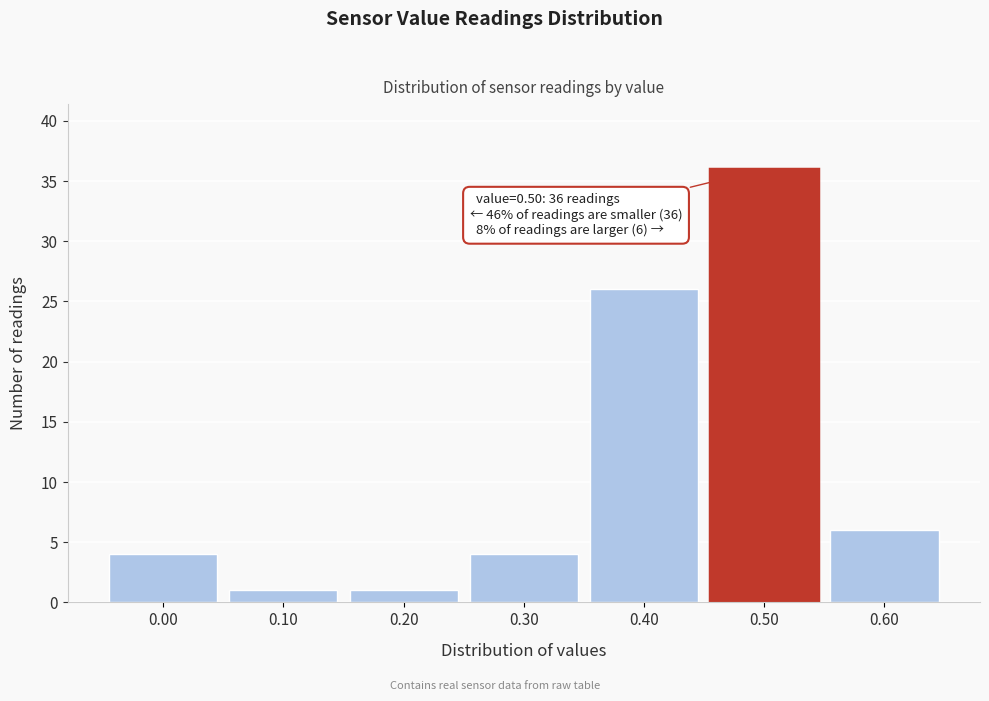

Reading left to right, list all the values displayed in this chart.

0.00=4	0.10=1	0.20=1	0.30=4	0.40=26	0.50=36	0.60=6